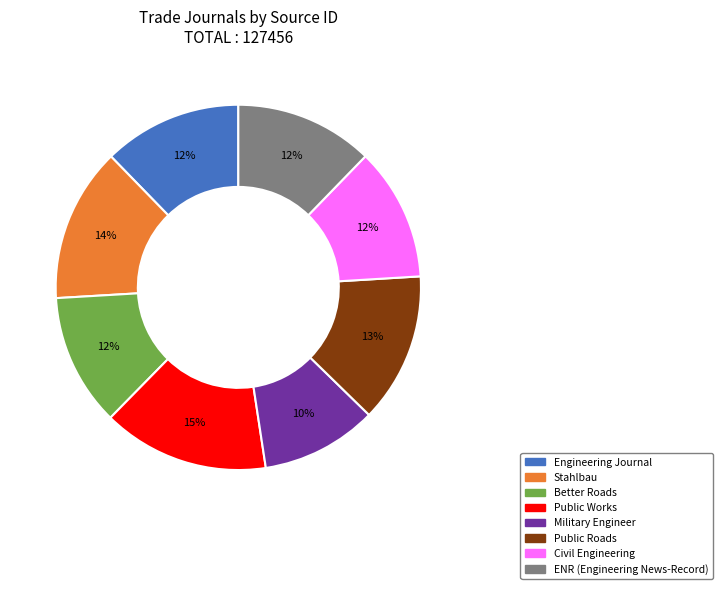

Approximately how many times larger is the value at ENR (Engineering News-Record) compared to Engineering Journal?

1.0